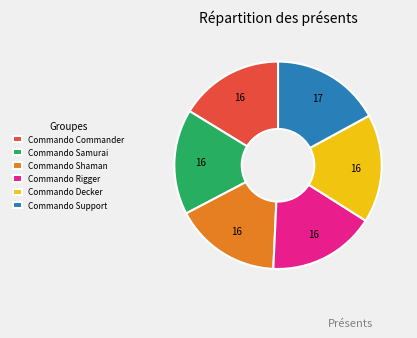

How many segments does this pie chart have?

6